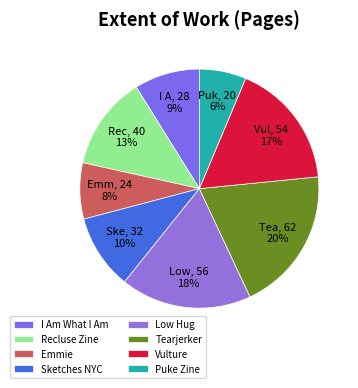

Rank the categories by value from highest to lowest.

Tearjerker, Low Hug, Vulture, Recluse Zine, Sketches NYC, I Am What I Am, Emmie, Puke Zine